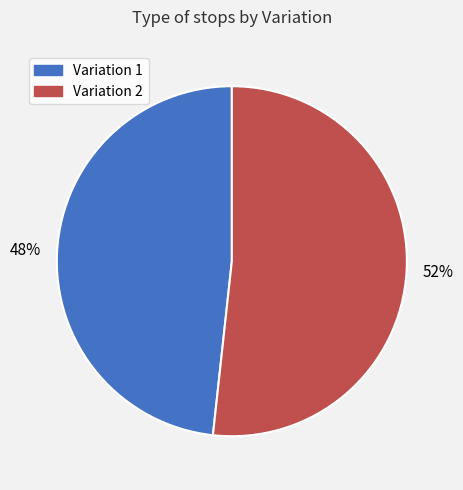

Which slice is the smallest?

Variation 1